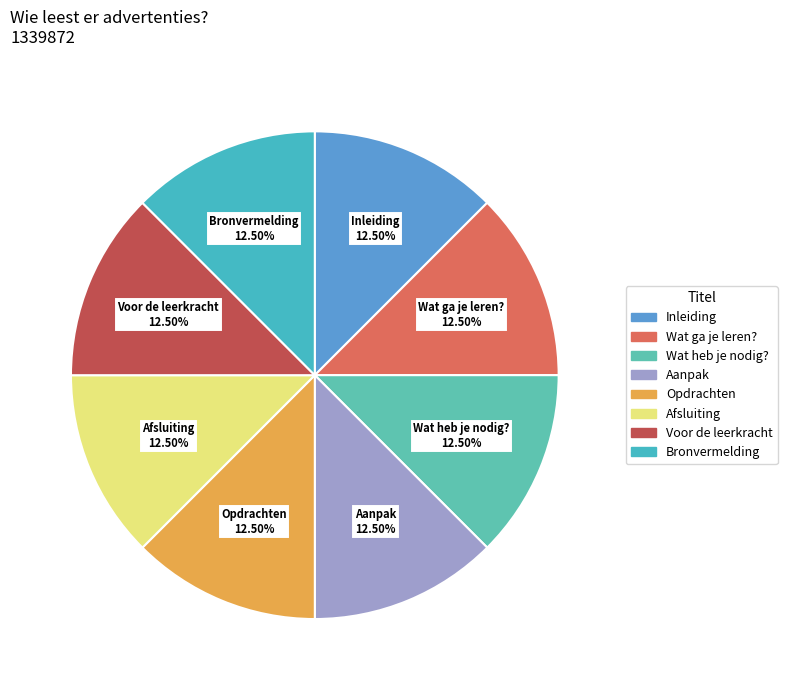

What is the total percentage of Bronvermelding and Wat heb je nodig??

25.0%